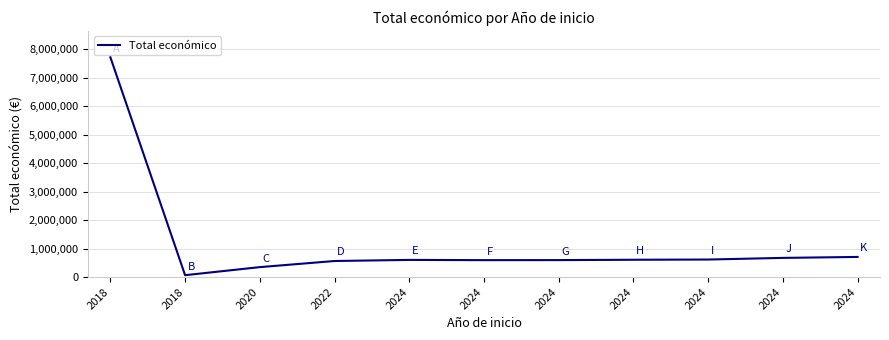

What is the change in value from 2022 to 2024?

+51654.0